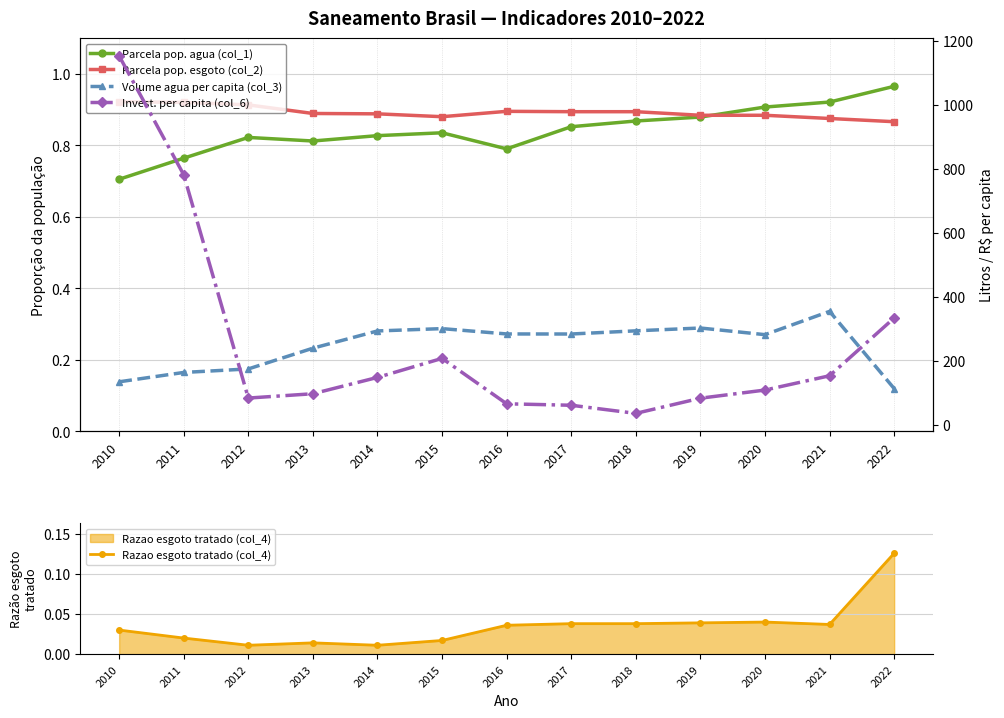

At how many categories does at least one series exceed 145?

13